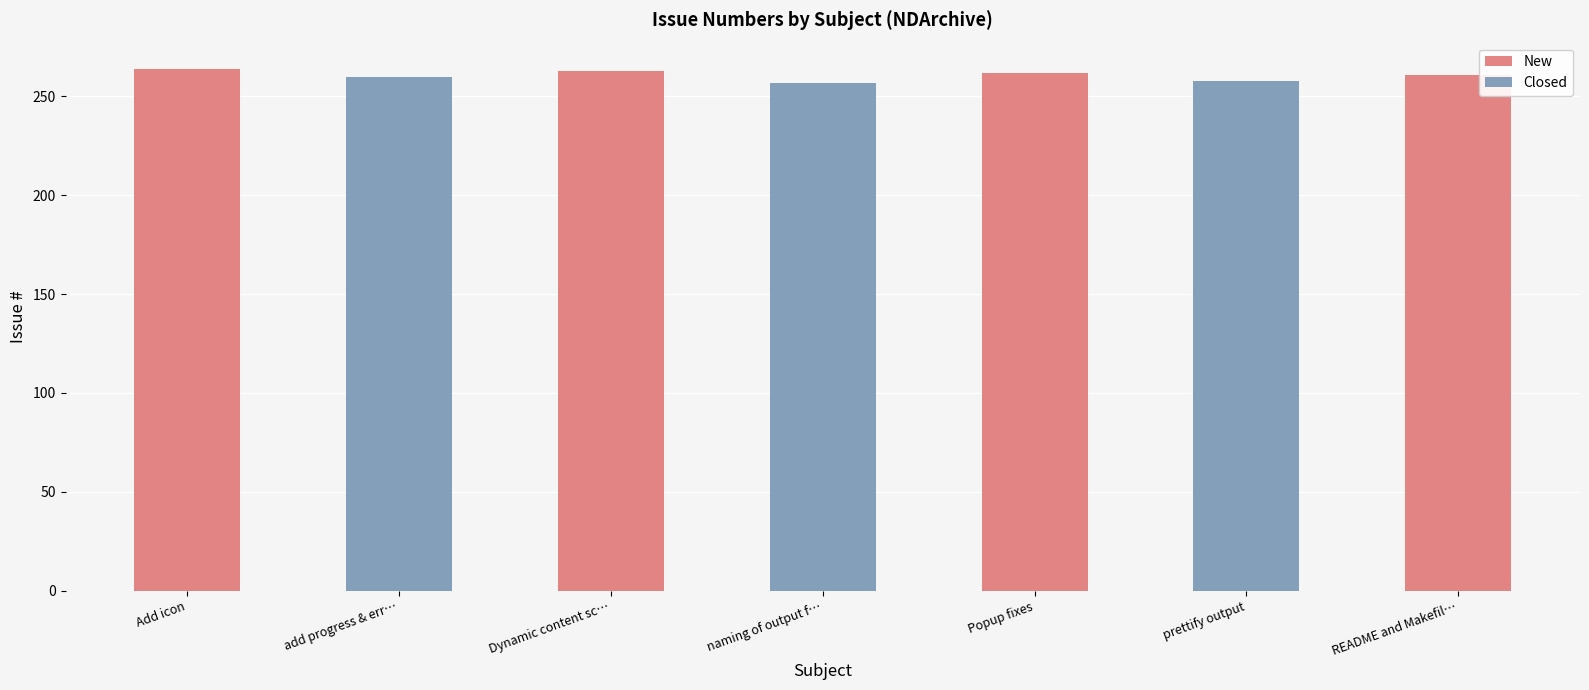

Between add progress & err… and prettify output, which series saw the biggest shift?

Closed